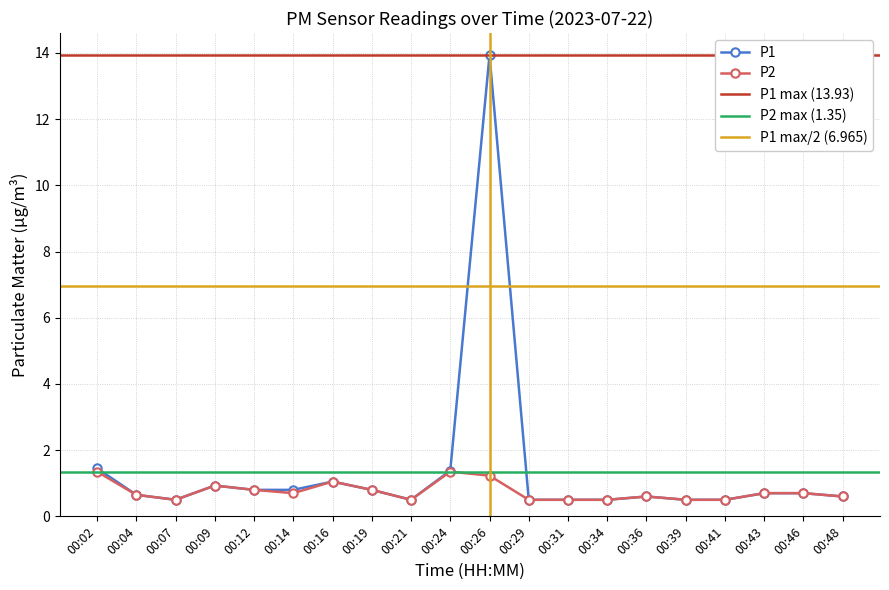

What are all the series names shown in the legend?

P1, P2